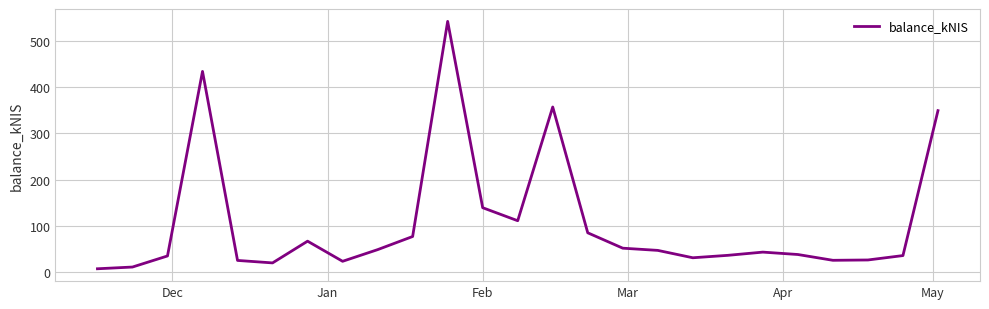

What is the difference between the maximum and minimum values?

534.0